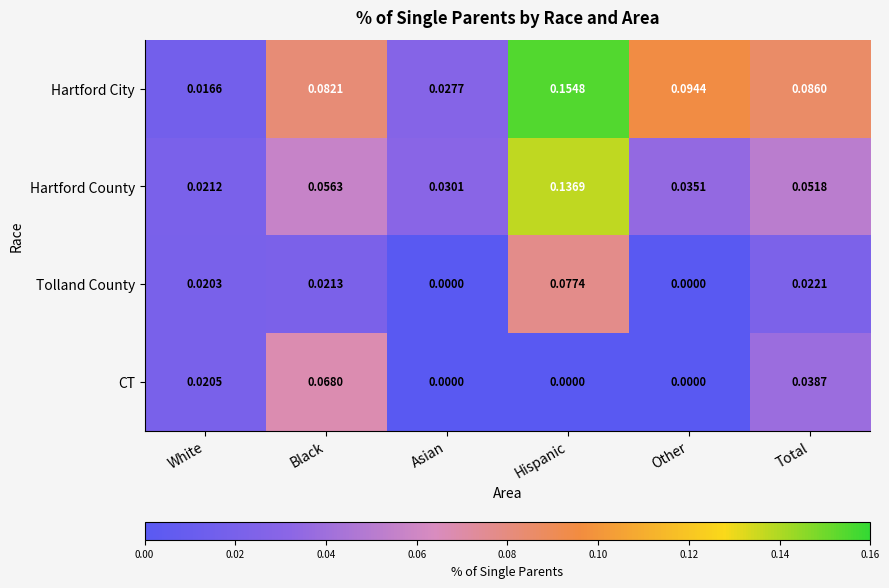

At which category is the sum across all series the highest?

Hispanic